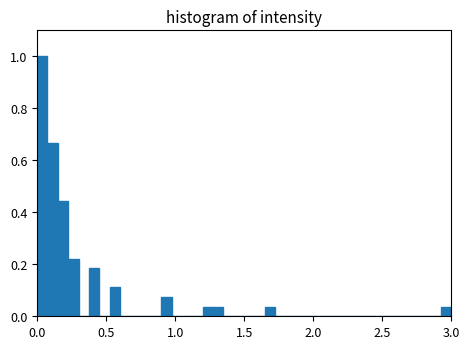

Around what value on the x-axis is the tallest bar? Give the approximate position of its centre, as read against the axis.

0.05